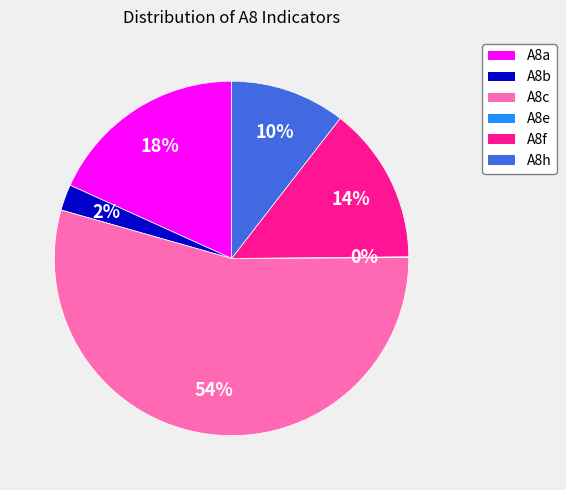

Is there a majority slice in this chart?

Yes